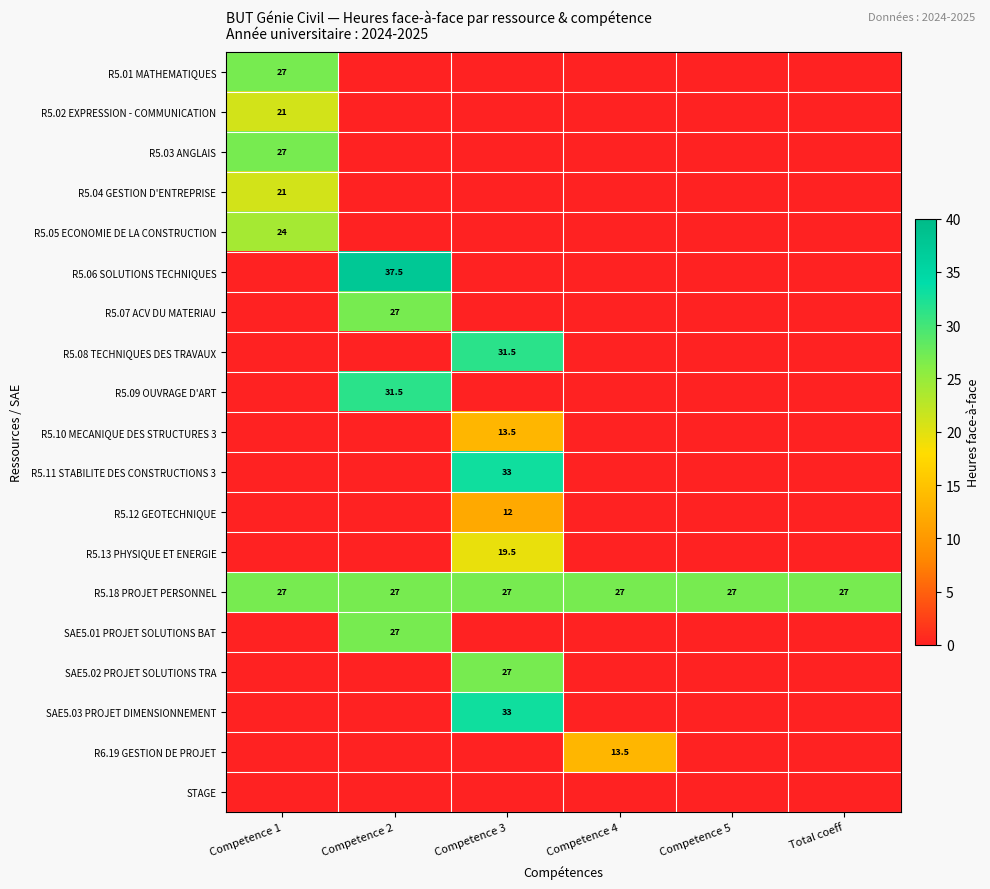

Which category has the lowest value across all series?

Competence 2